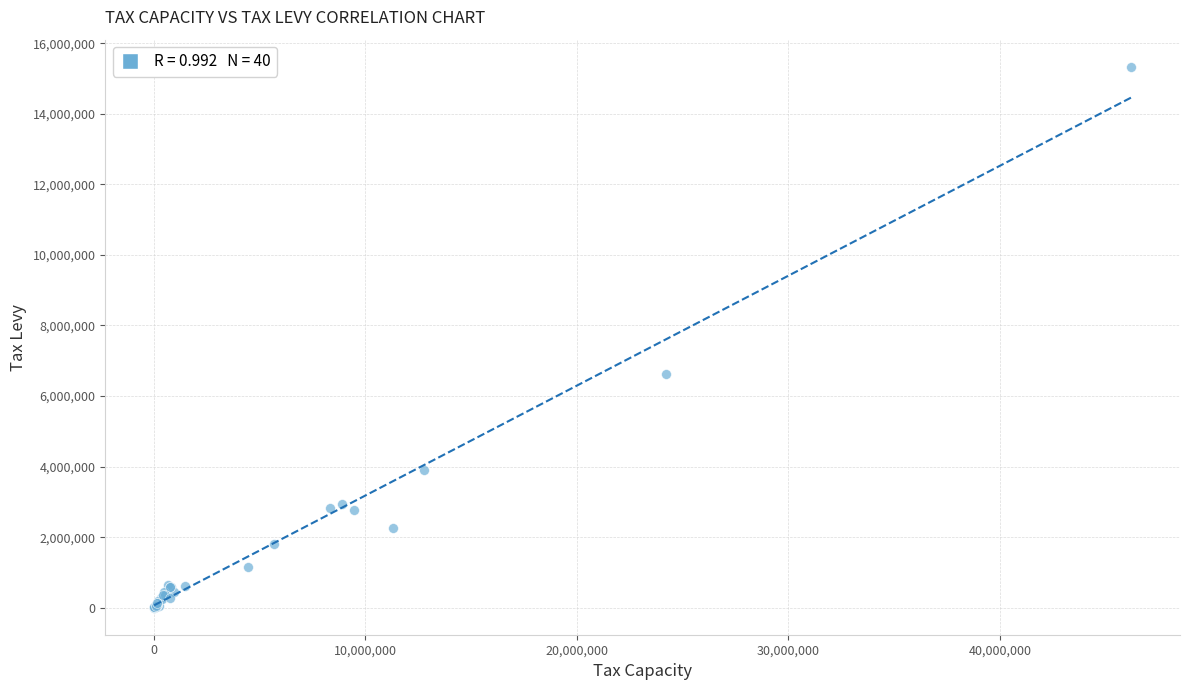

What Y value in the scatter plot is closest to 7667914?

6630087